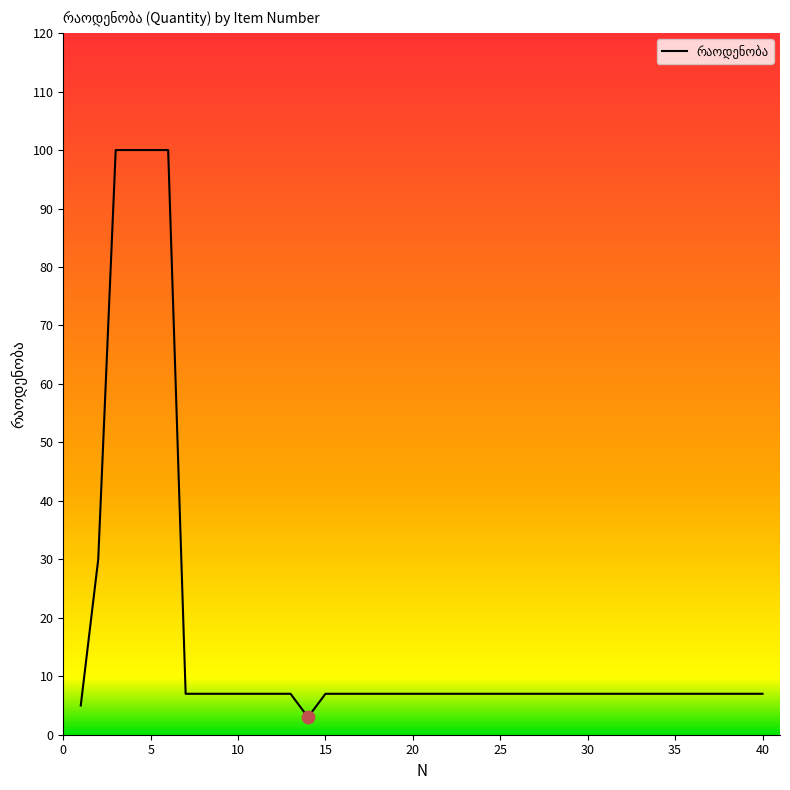

What is the minimum value shown in the chart?

3